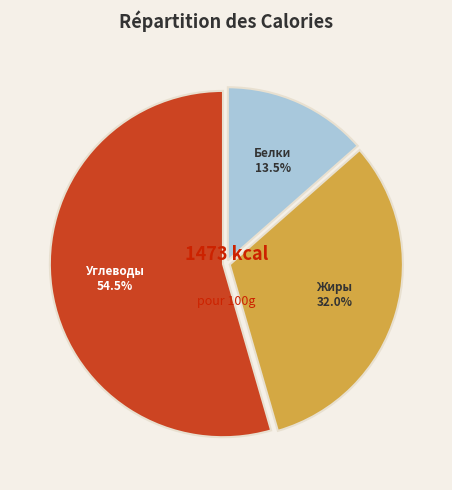

To the nearest percent, what is the difference between the largest and smallest slice percentages?

41%